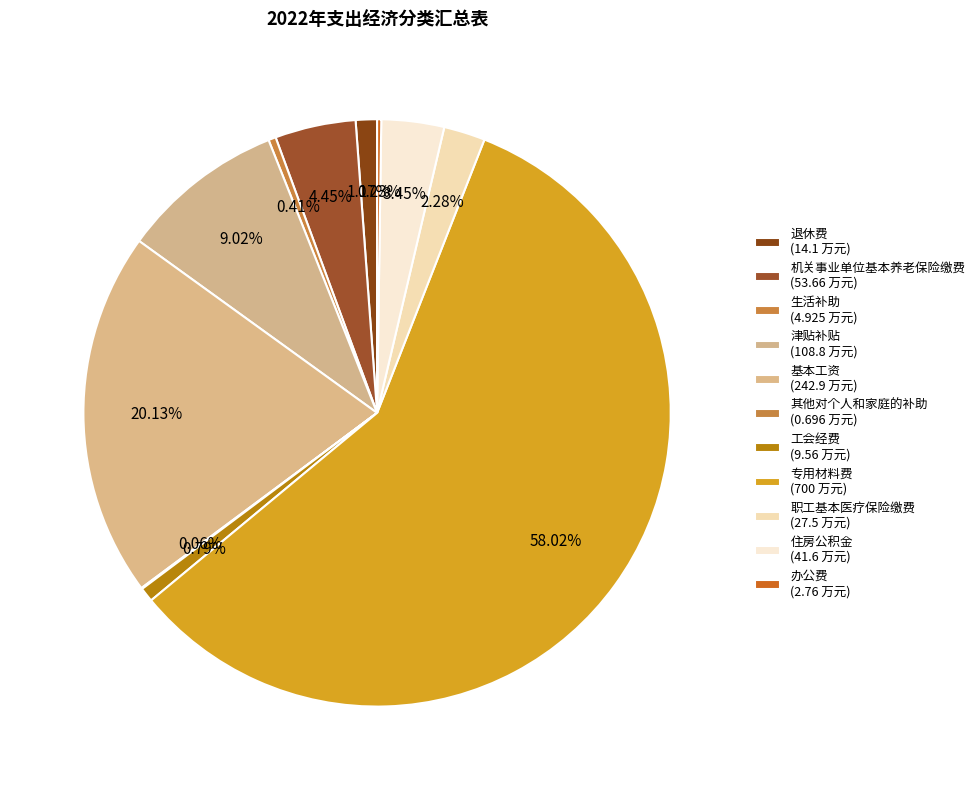

Between 专用材料费 and 机关事业单位基本养老保险缴费, which is larger?

专用材料费